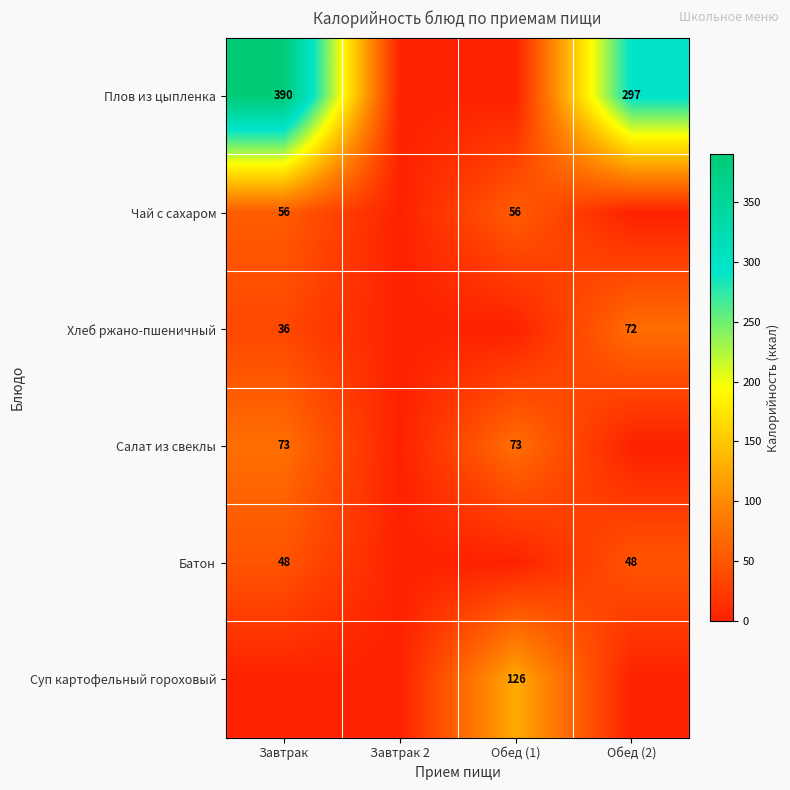

The value of Хлеб ржано-пшеничный at Завтрак is 50. True or false?

False